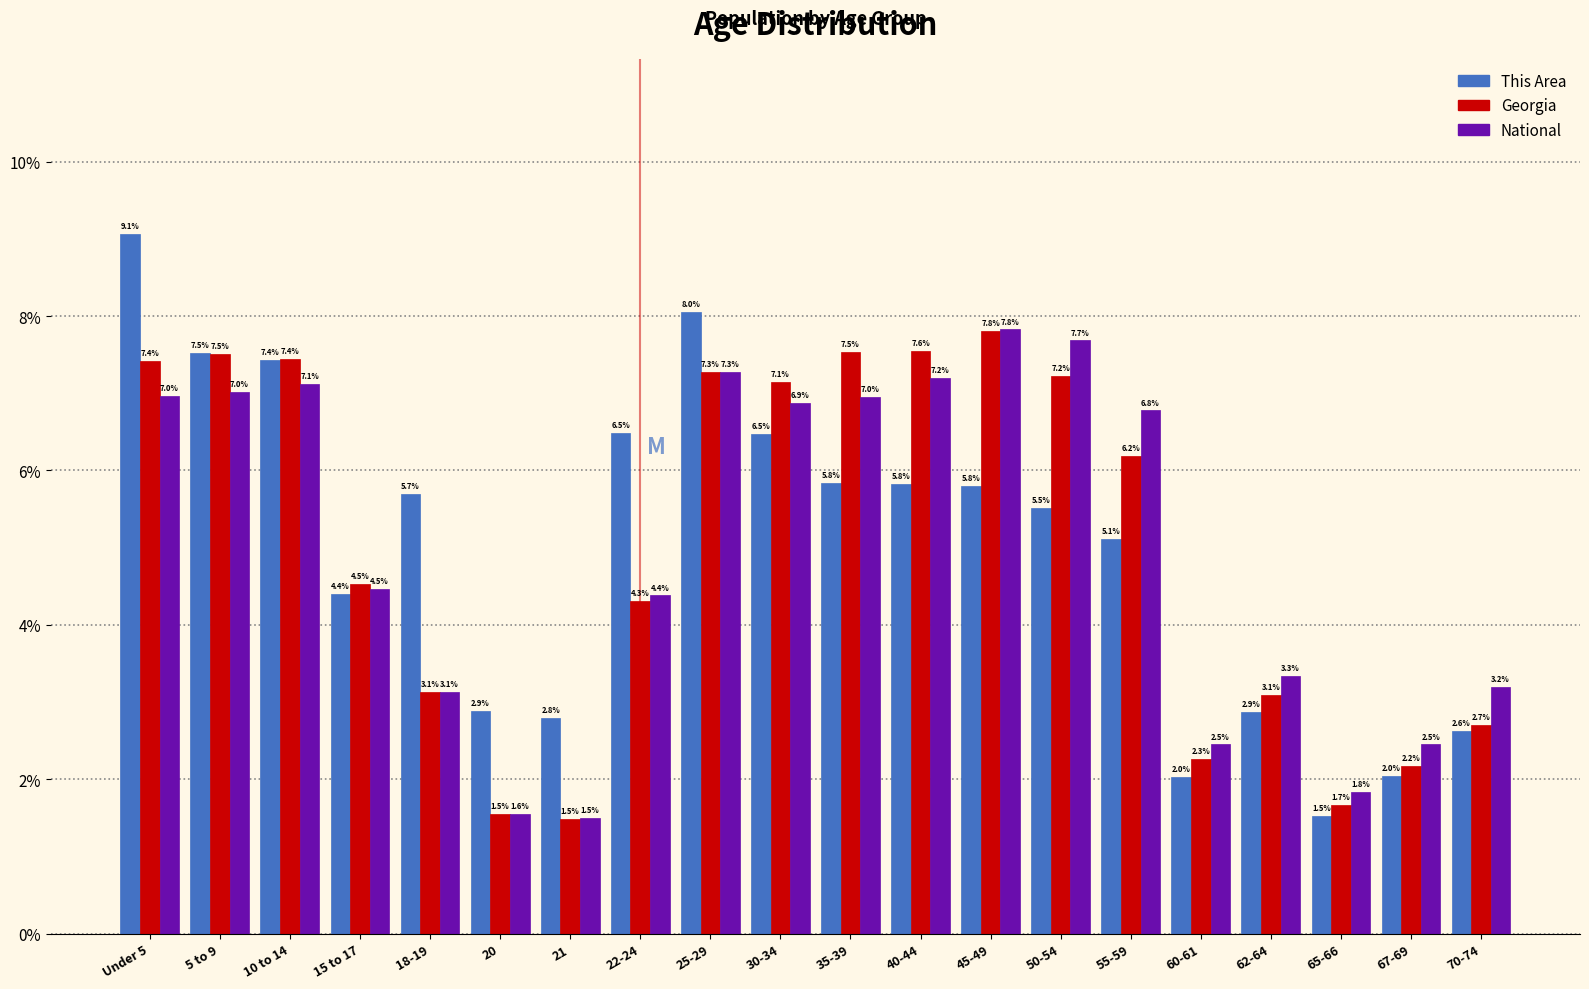

Reading left to right, what are all the values shown in this chart?

This Area: Under 5=9.1	5 to 9=7.5	10 to 14=7.4	15 to 17=4.4	18-19=5.7	20=2.9	21=2.8	22-24=6.5	25-29=8.0	30-34=6.5	35-39=5.8	40-44=5.8	45-49=5.8	50-54=5.5	55-59=5.1	60-61=2.0	62-64=2.9	65-66=1.5	67-69=2.0	70-74=2.6
Georgia: Under 5=7.4	5 to 9=7.5	10 to 14=7.4	15 to 17=4.5	18-19=3.1	20=1.5	21=1.5	22-24=4.3	25-29=7.3	30-34=7.1	35-39=7.5	40-44=7.6	45-49=7.8	50-54=7.2	55-59=6.2	60-61=2.3	62-64=3.1	65-66=1.7	67-69=2.2	70-74=2.7
National: Under 5=7.0	5 to 9=7.0	10 to 14=7.1	15 to 17=4.5	18-19=3.1	20=1.6	21=1.5	22-24=4.4	25-29=7.3	30-34=6.9	35-39=7.0	40-44=7.2	45-49=7.8	50-54=7.7	55-59=6.8	60-61=2.5	62-64=3.3	65-66=1.8	67-69=2.5	70-74=3.2